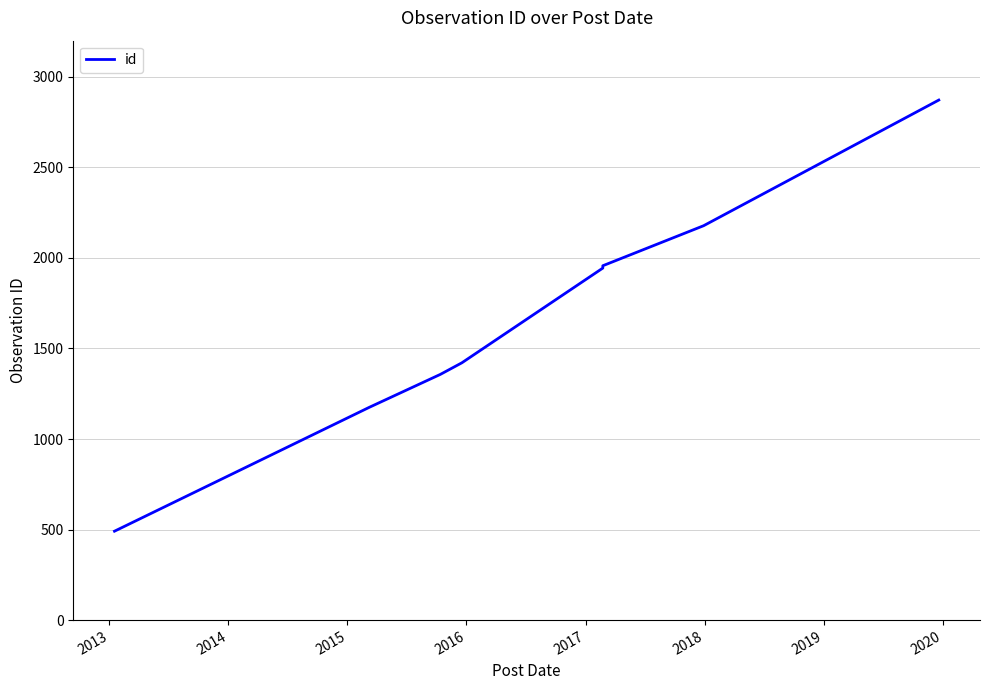

What is the value of the 4th point from the left?

1421